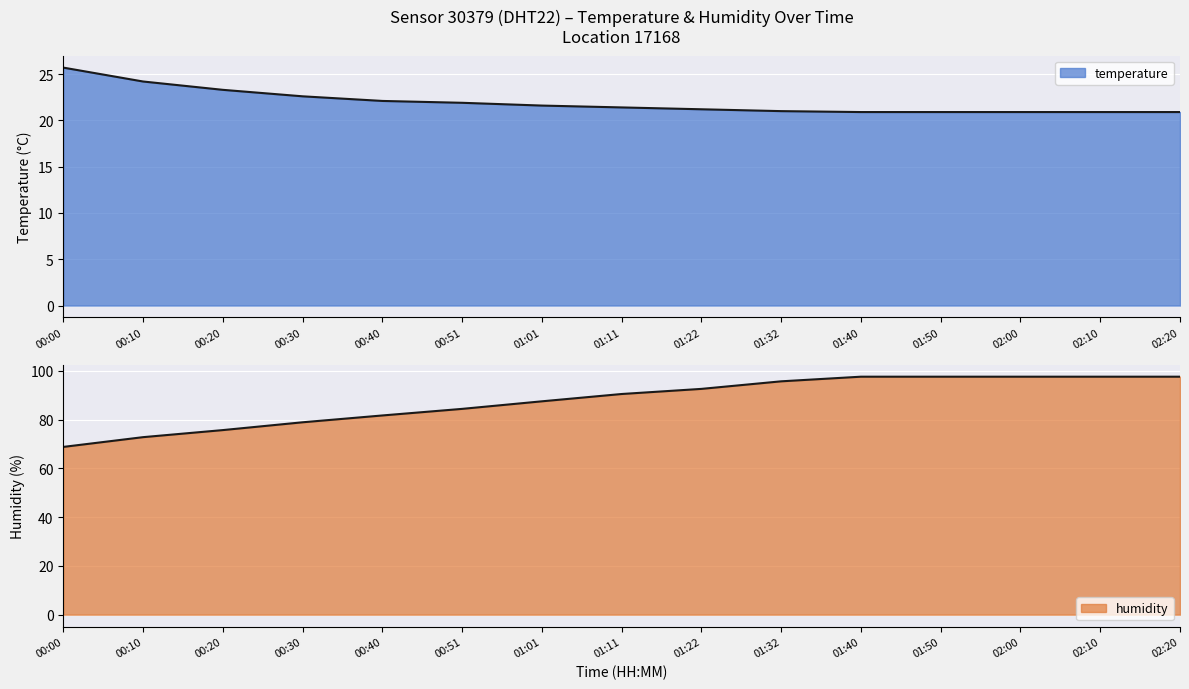

True or false: temperature has more than 0 points higher than both neighbors.

False